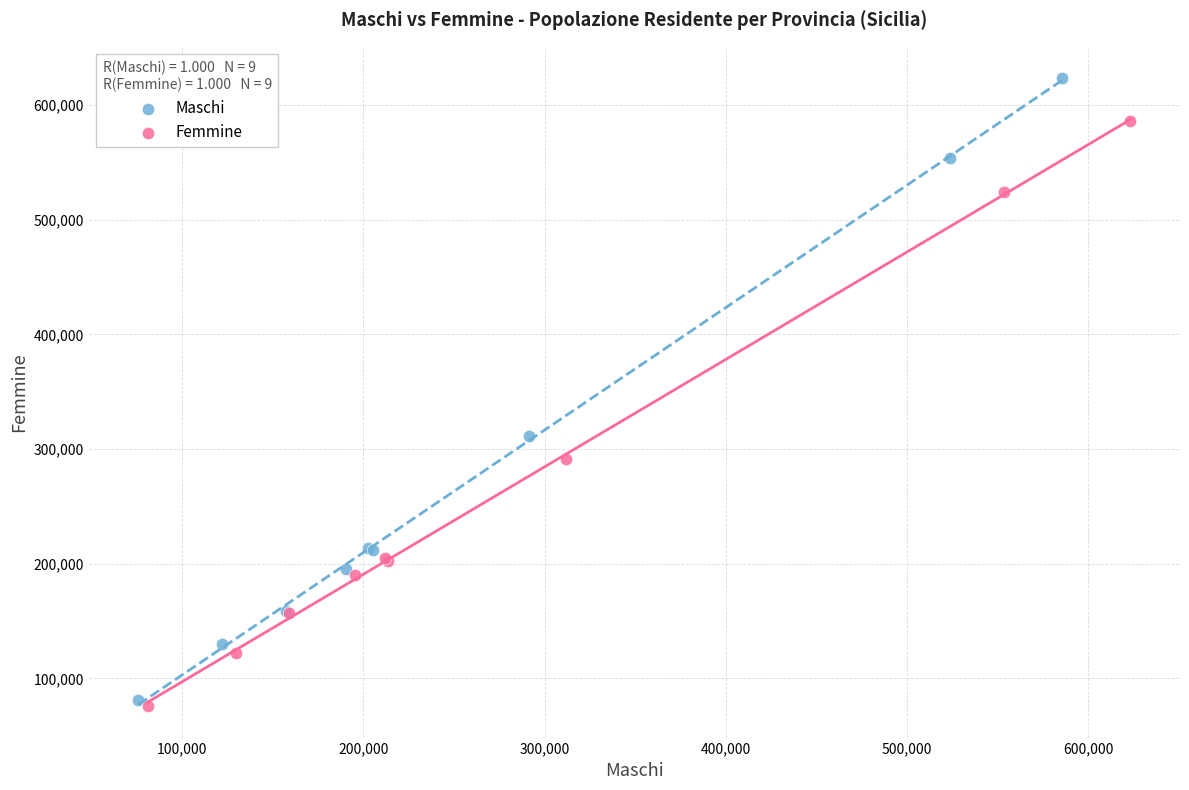

Which series contains the lowest Y value?

Femmine